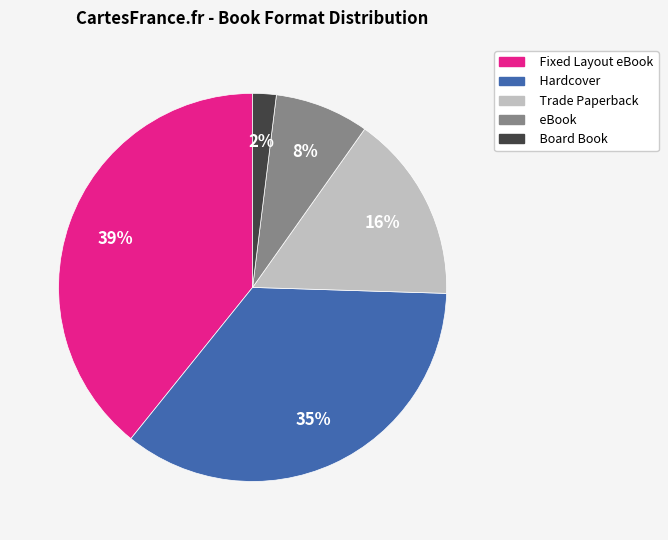

Is there any slice that represents more than half of the pie?

No